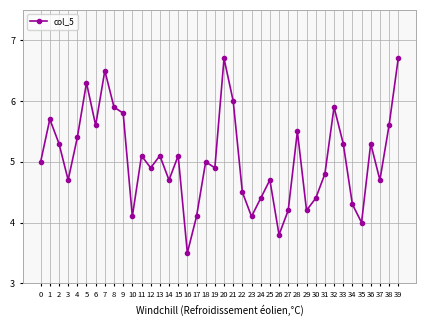

What is the difference between the values at 7 and 19?

1.6